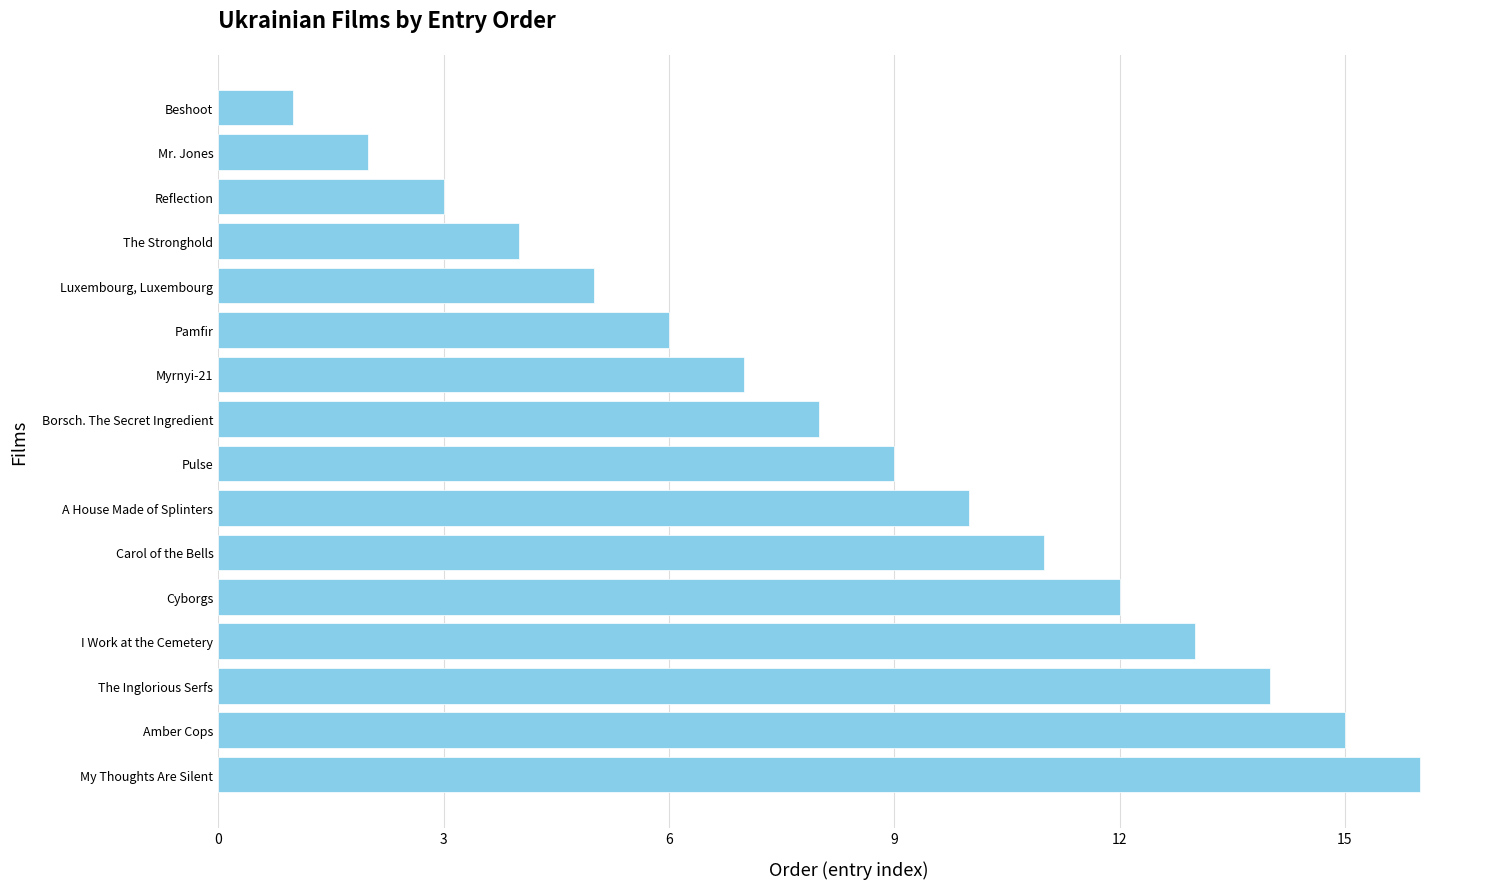

What is the ratio of the value at I Work at the Cemetery to the value at Beshoot?

13.0